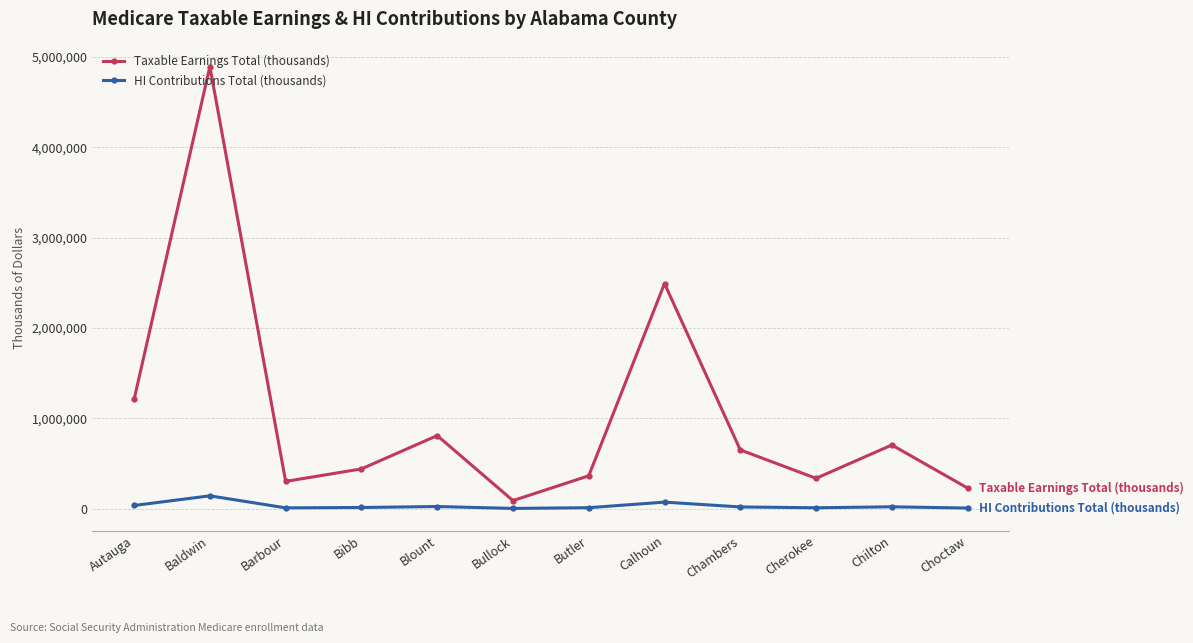

At which category does Taxable Earnings Total (thousands) reach its first local peak?

Baldwin